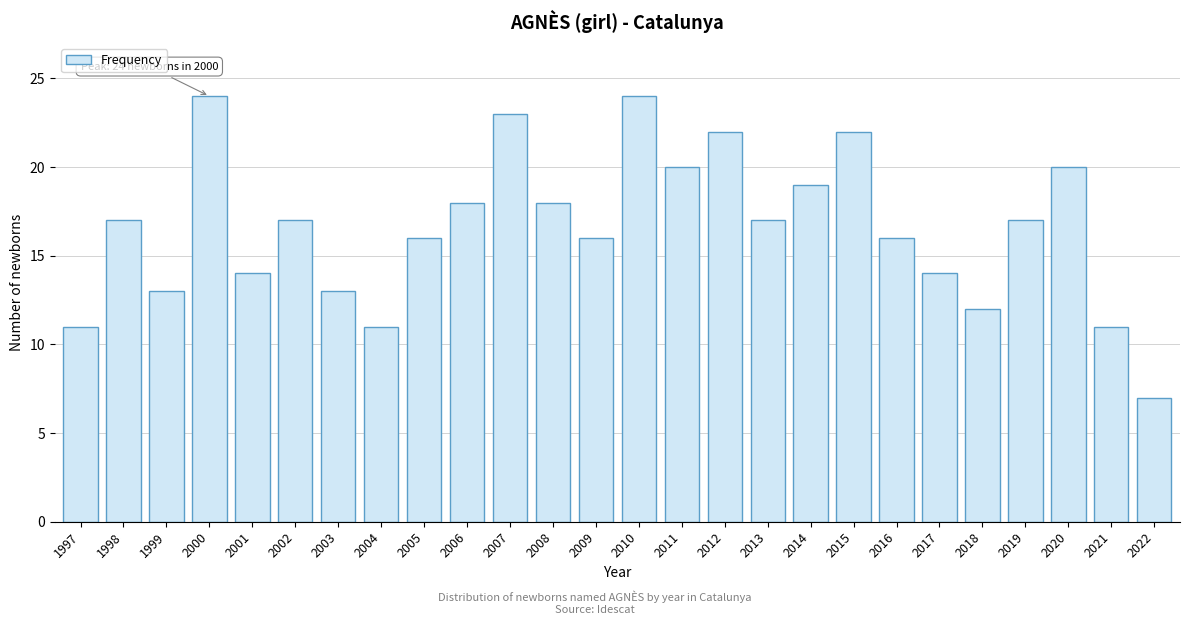

Reading left to right, transcribe all the data shown in this chart.

1997=11	1998=17	1999=13	2000=24	2001=14	2002=17	2003=13	2004=11	2005=16	2006=18	2007=23	2008=18	2009=16	2010=24	2011=20	2012=22	2013=17	2014=19	2015=22	2016=16	2017=14	2018=12	2019=17	2020=20	2021=11	2022=7